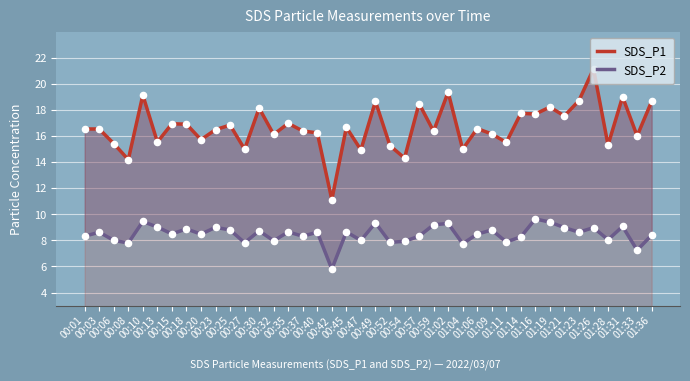

Which series reaches the maximum Y coordinate?

SDS_P1